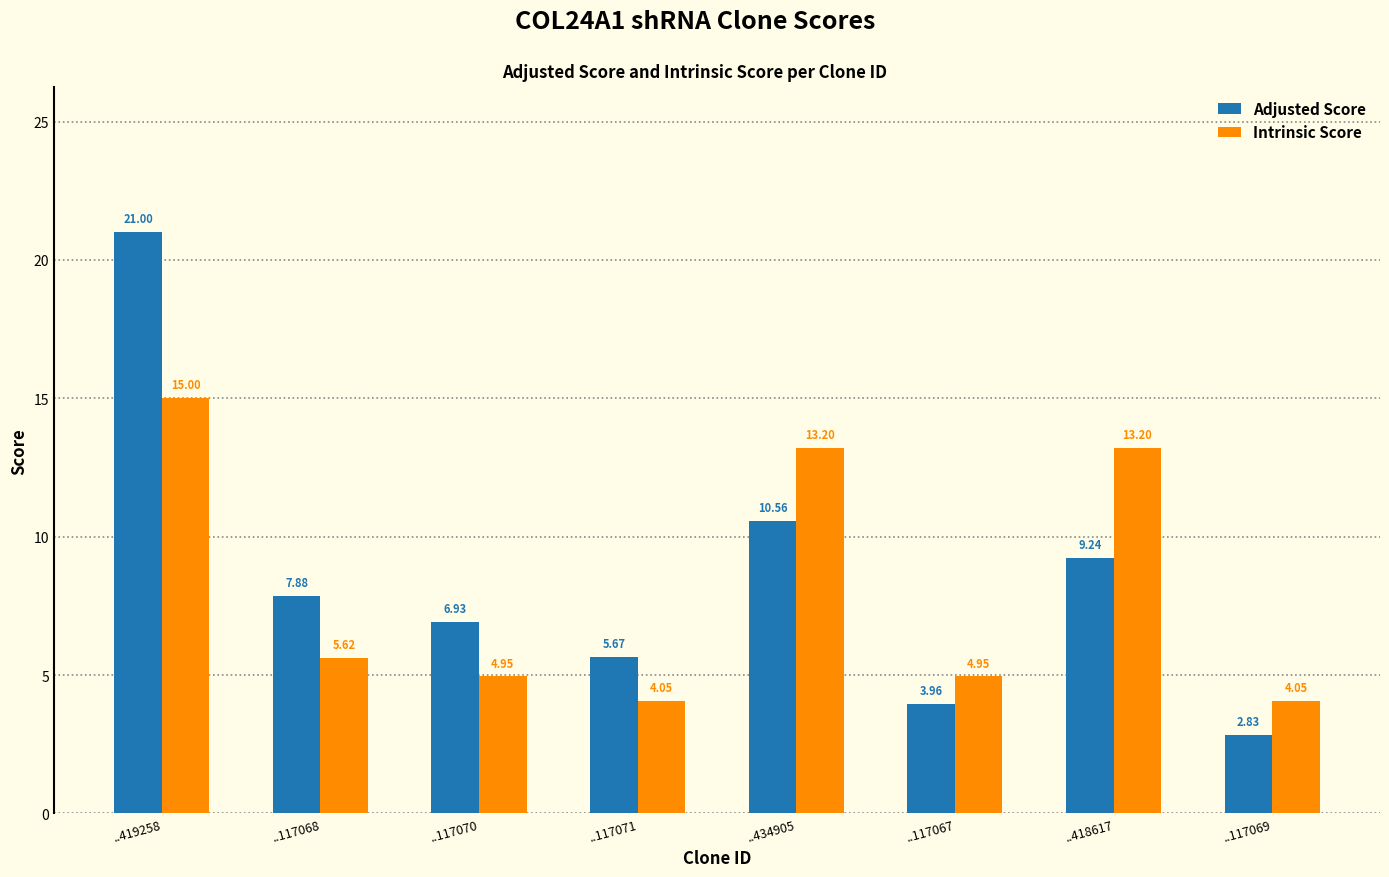

What is the label of the 4th bar from the right?

..434905